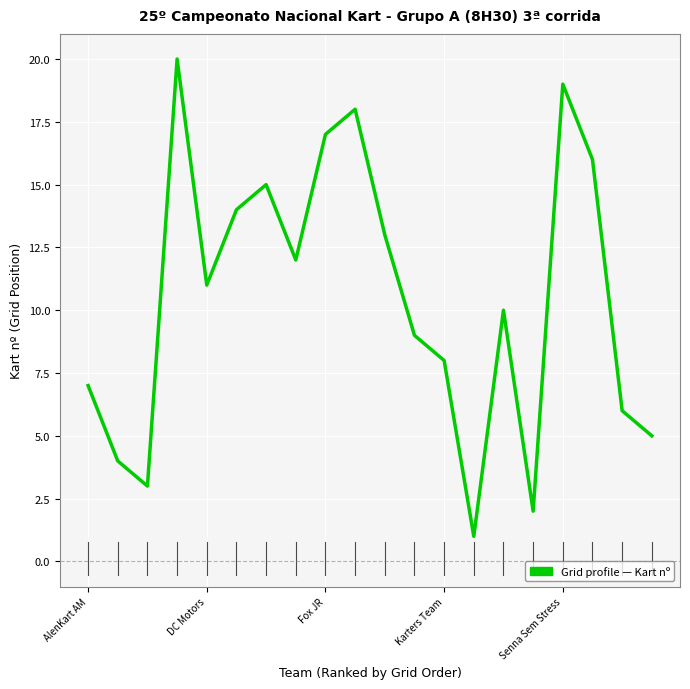

What is the minimum value shown in the chart?

1